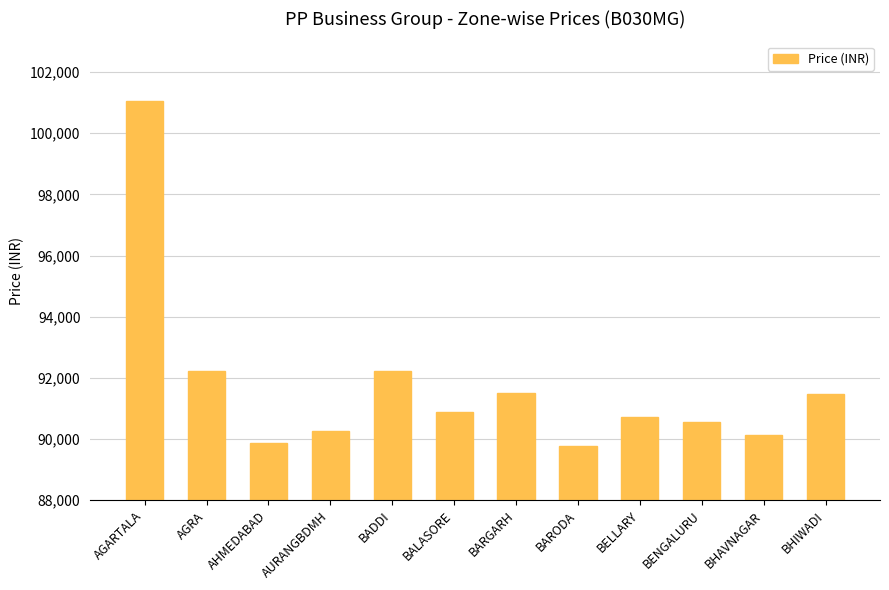

Is it true that the value at BENGALURU is 47863?

False